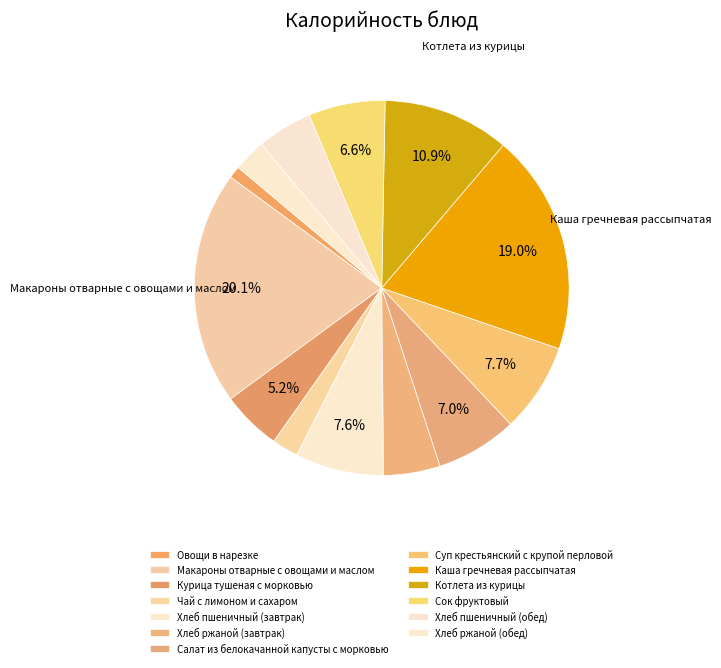

To the nearest percent, what is the difference between the largest and smallest slice percentages?

19%